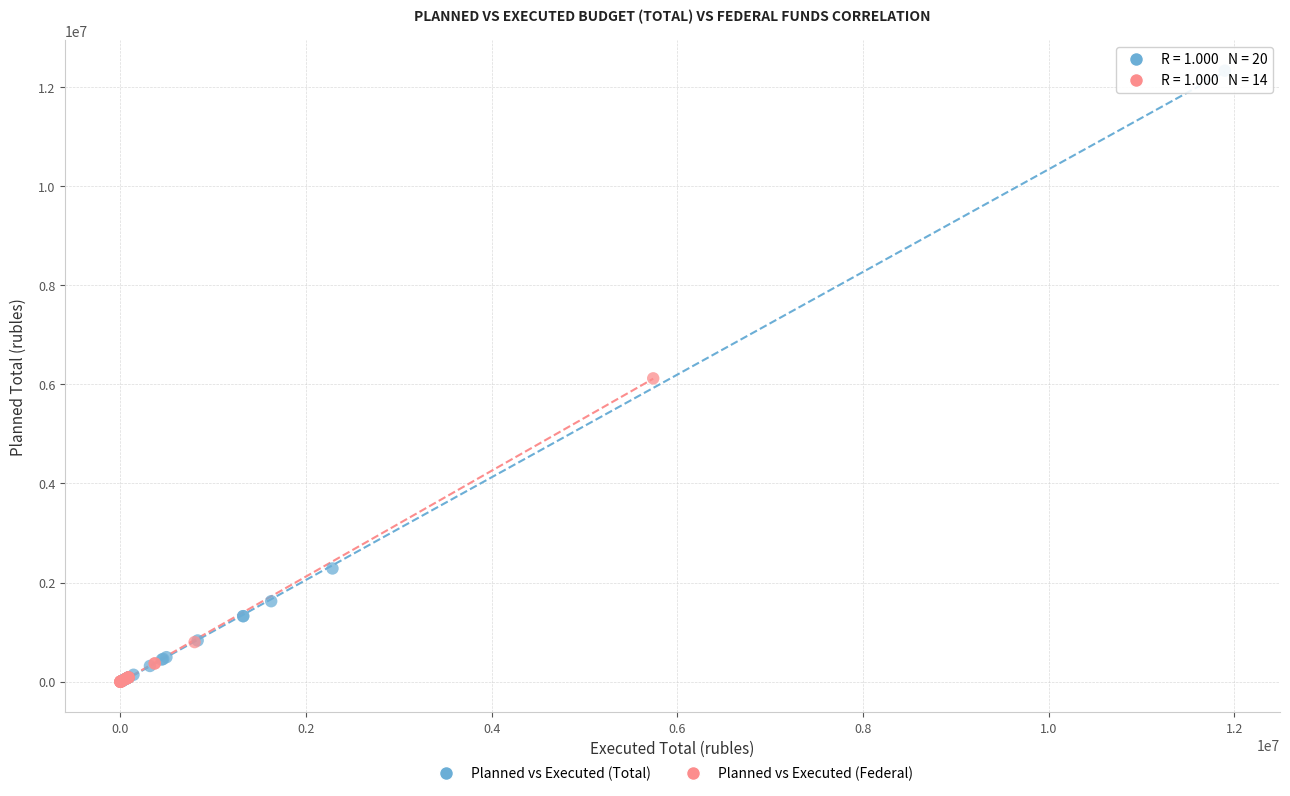

Which series has the largest Y range (max minus min)?

Planned vs Executed (Total)